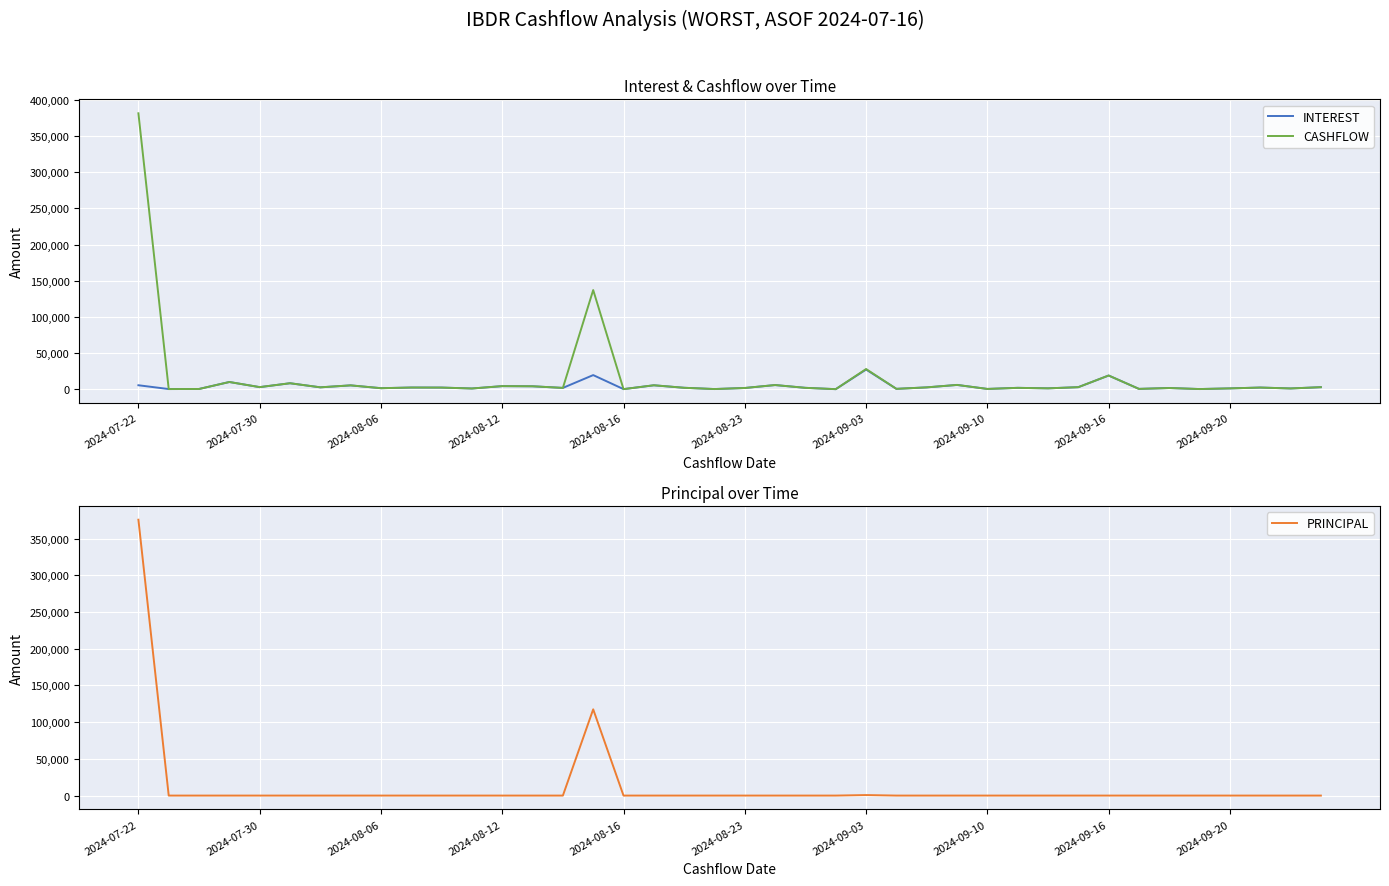

What are all the series names shown in the legend?

INTEREST, CASHFLOW, PRINCIPAL